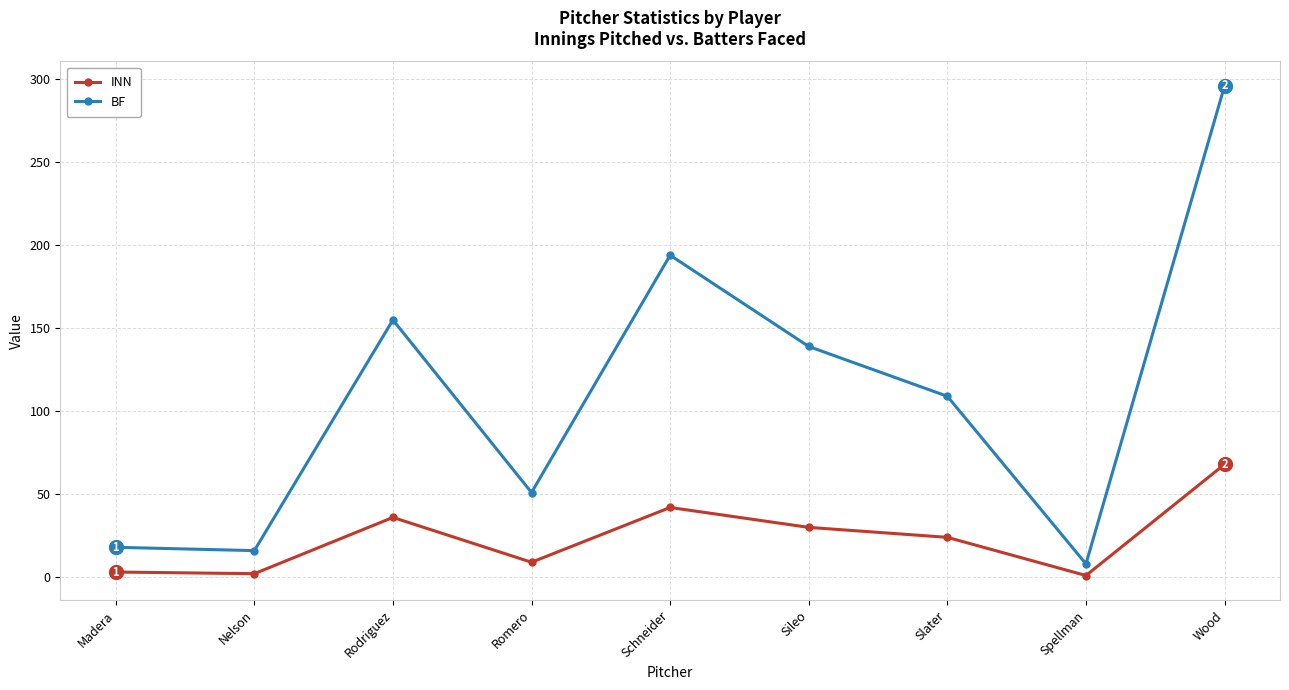

True or false: BF and INN intersect in this chart.

False